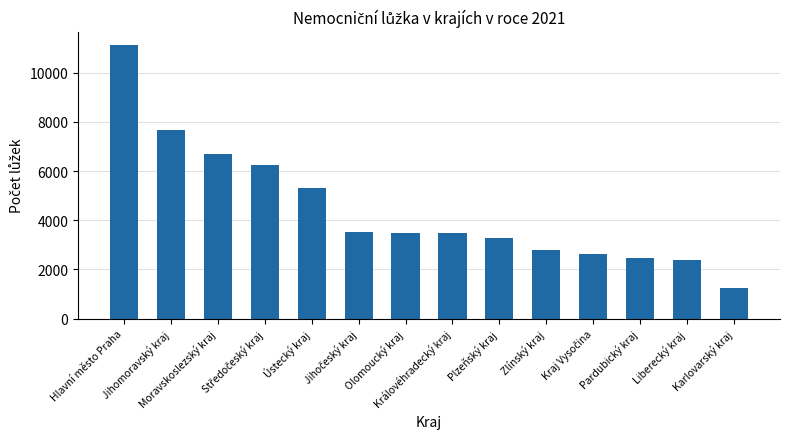

What is the maximum value shown in the chart?

11117